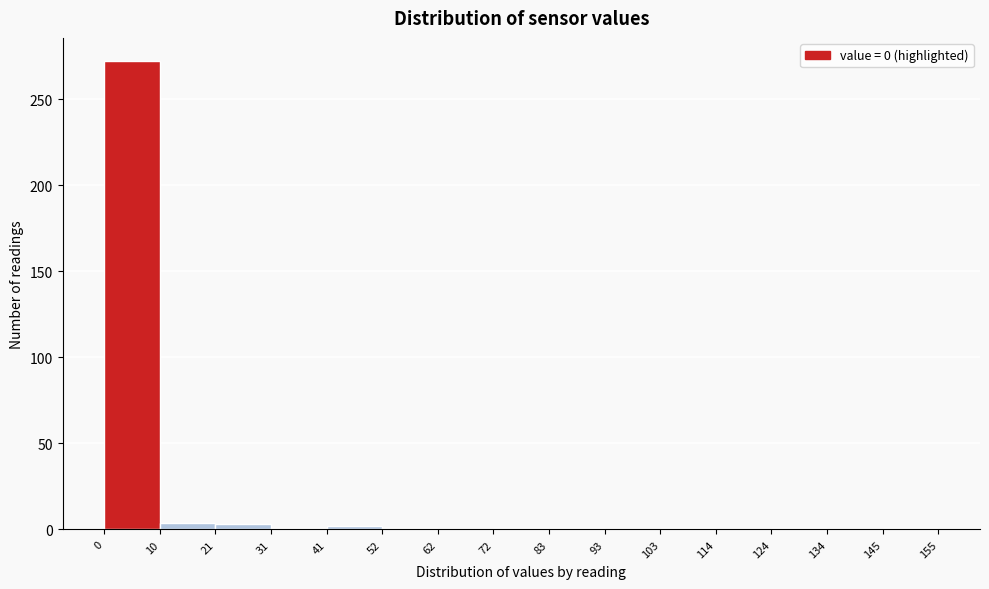

Which range on the x-axis has the tallest bar?

0 to 10